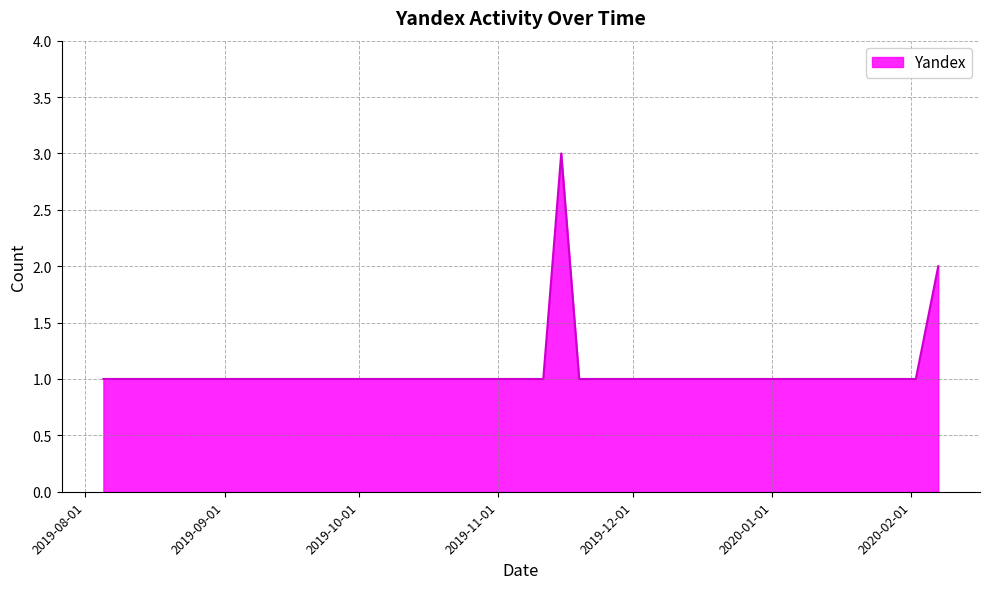

What is the greatest value displayed?

3